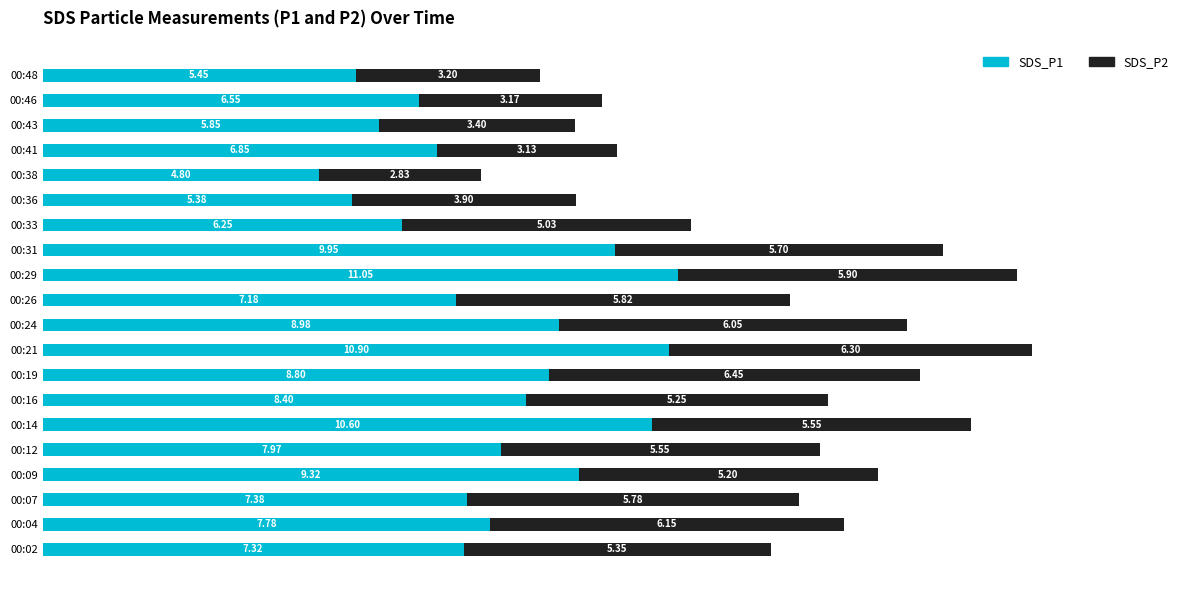

How many values in the SDS_P1 series are below 7?

7